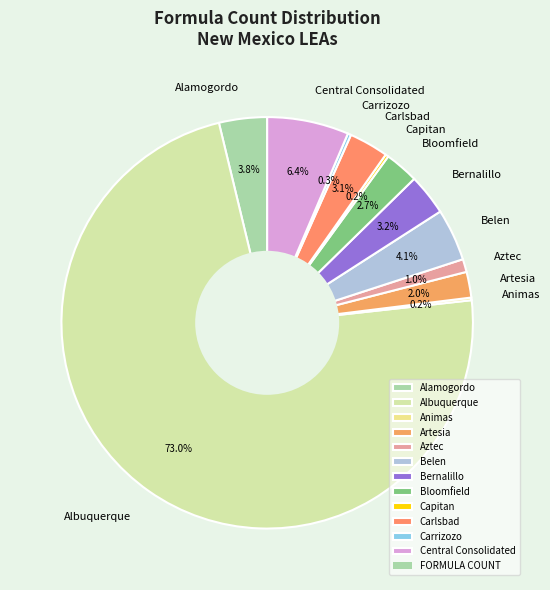

To the nearest percent, what is the difference between the largest and smallest slice percentages?

73%